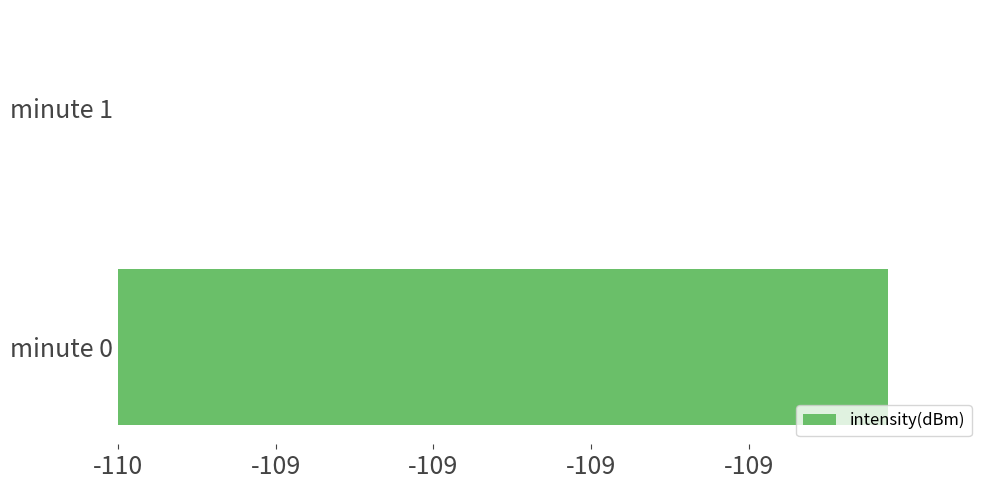

The value at -109 is -0.2. True or false?

False